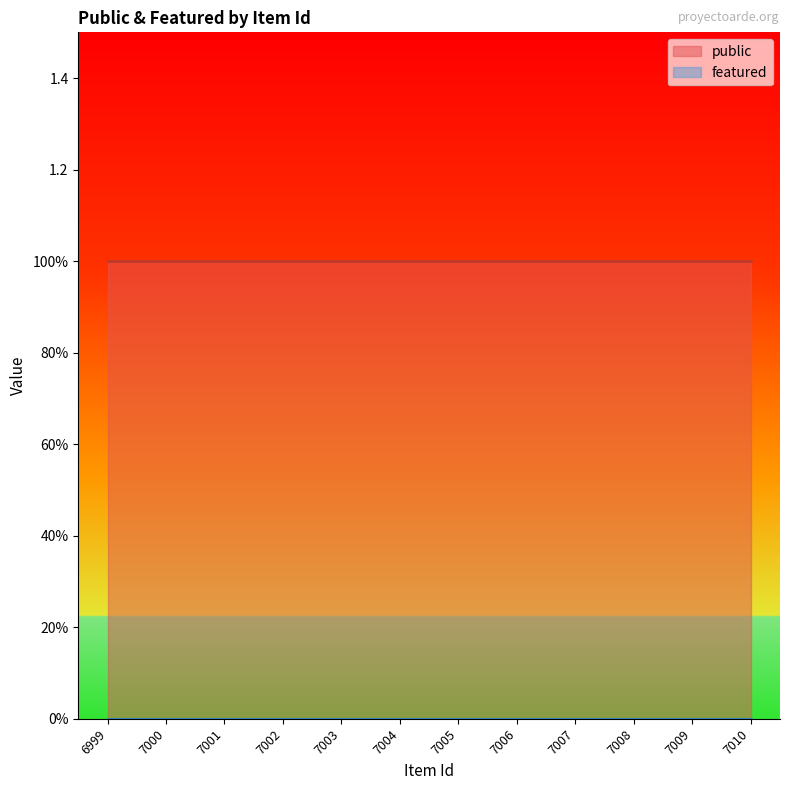

Between 7004 and 7006, which is larger?

7004